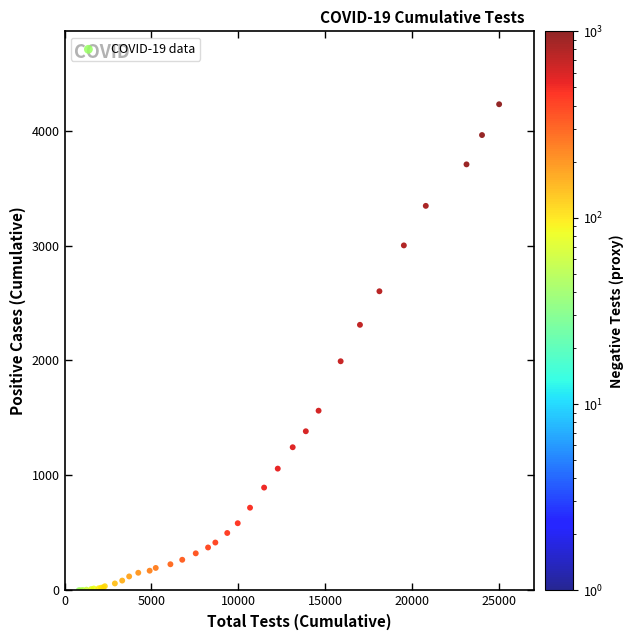

What Y value in the scatter plot is closest to 2115?

1993